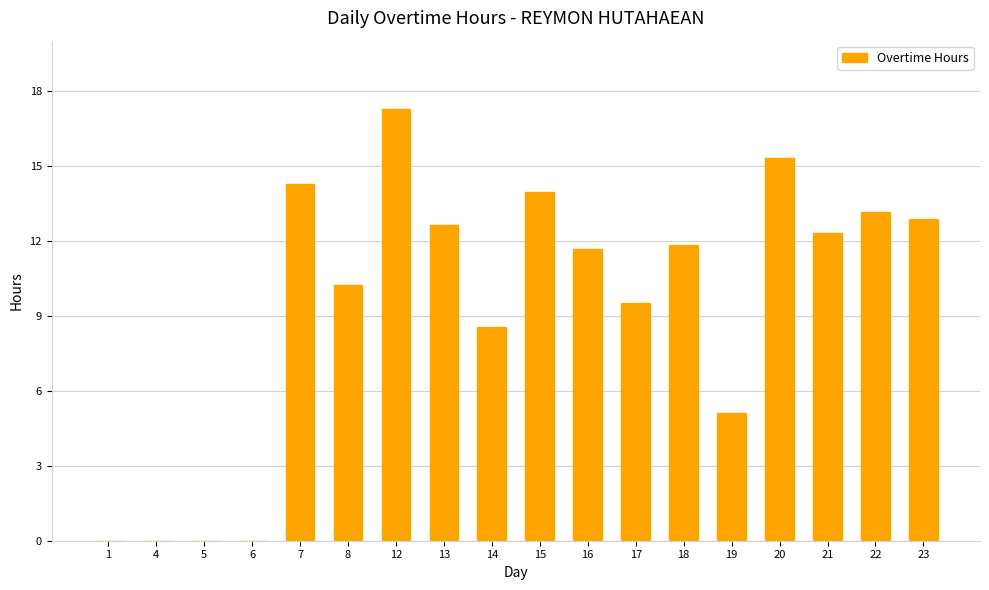

The chart shows a value of 2.8 at 21. True or false?

False